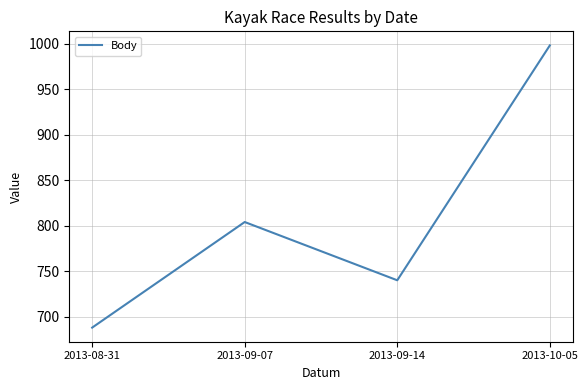

How many categories are shown in the chart?

4